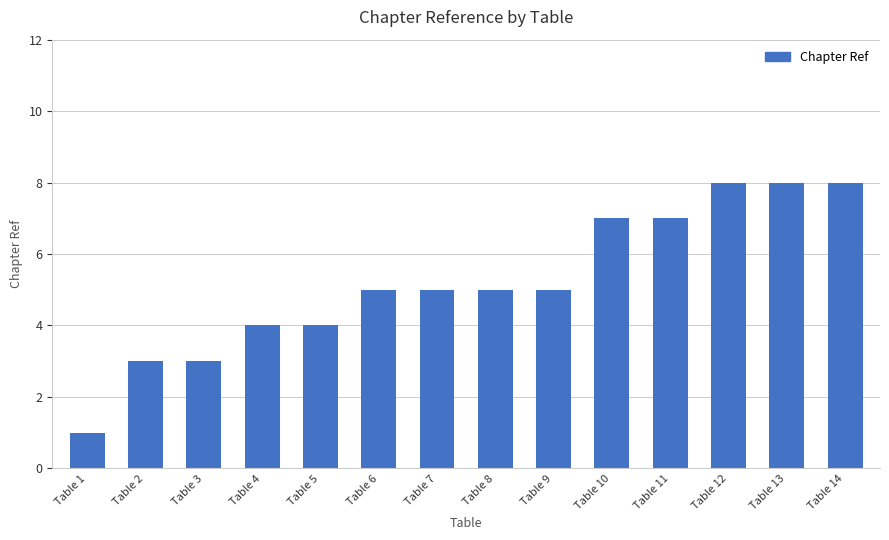

Count the values in the range 4 to 7.

8